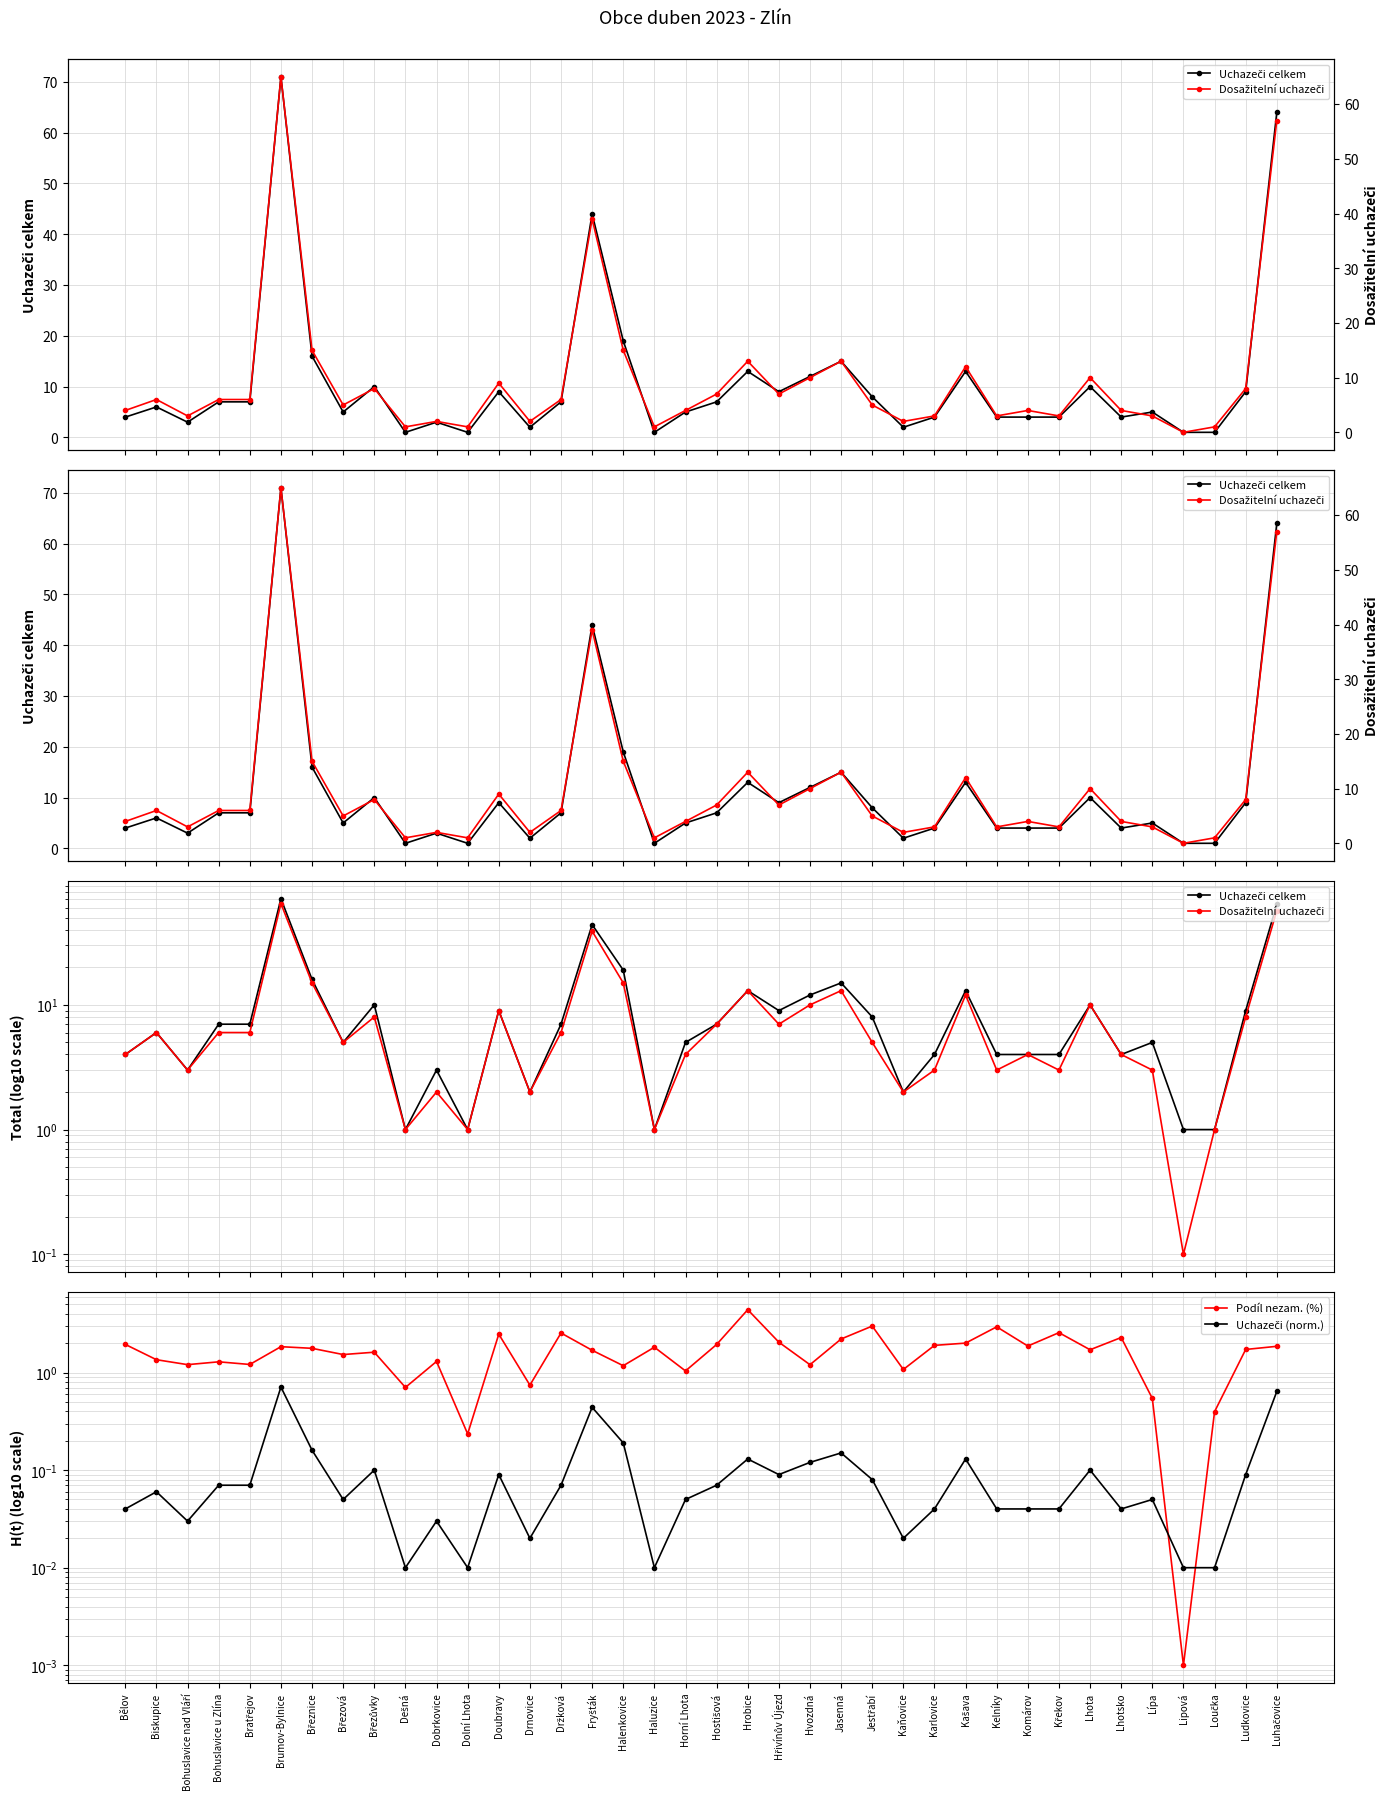

Which series has the largest total across all categories?

Uchazeči celkem